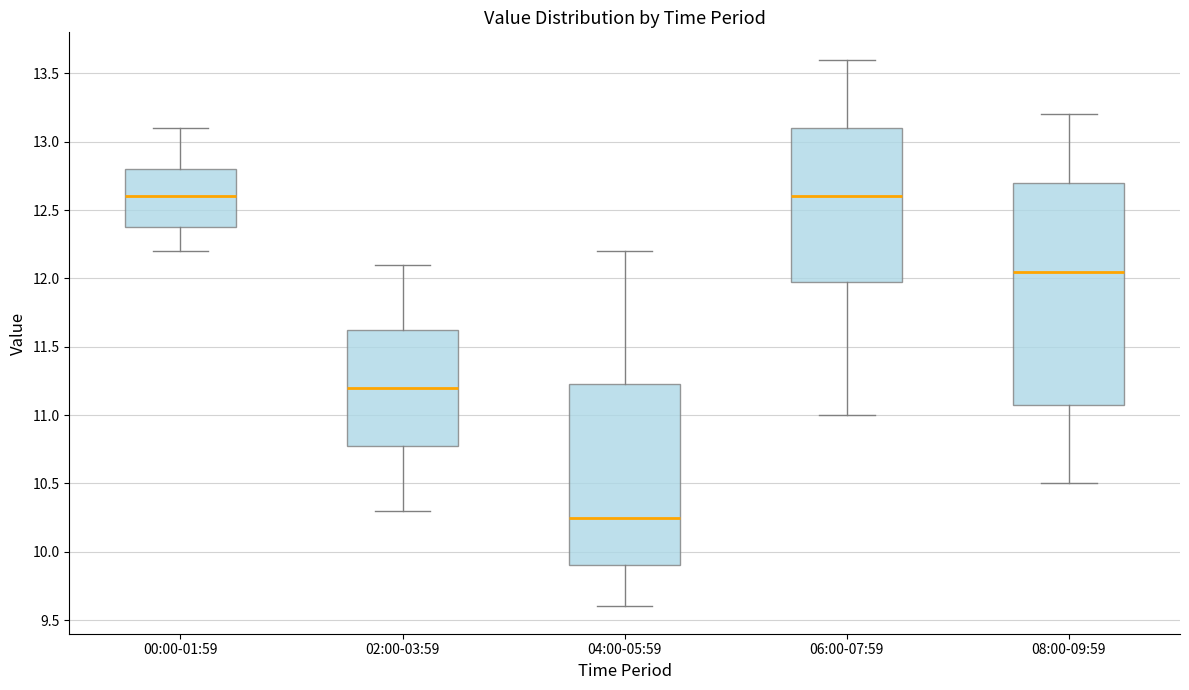

Where does the upper whisker of the box for 00:00-01:59 end on the y-axis? The values are not printed on the chart, so give them approximately, as read against the axis.

13.10